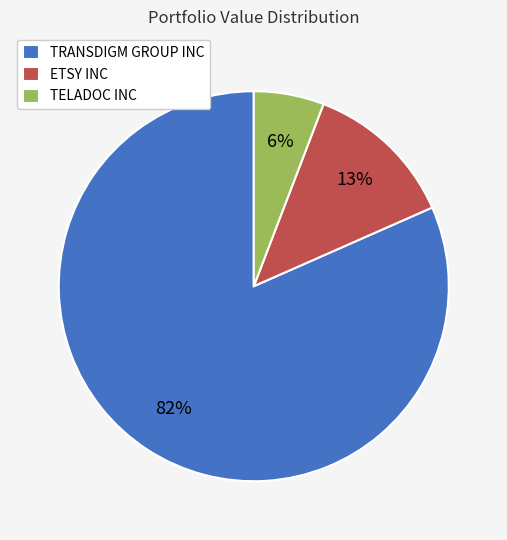

How many segments does this pie chart have?

3